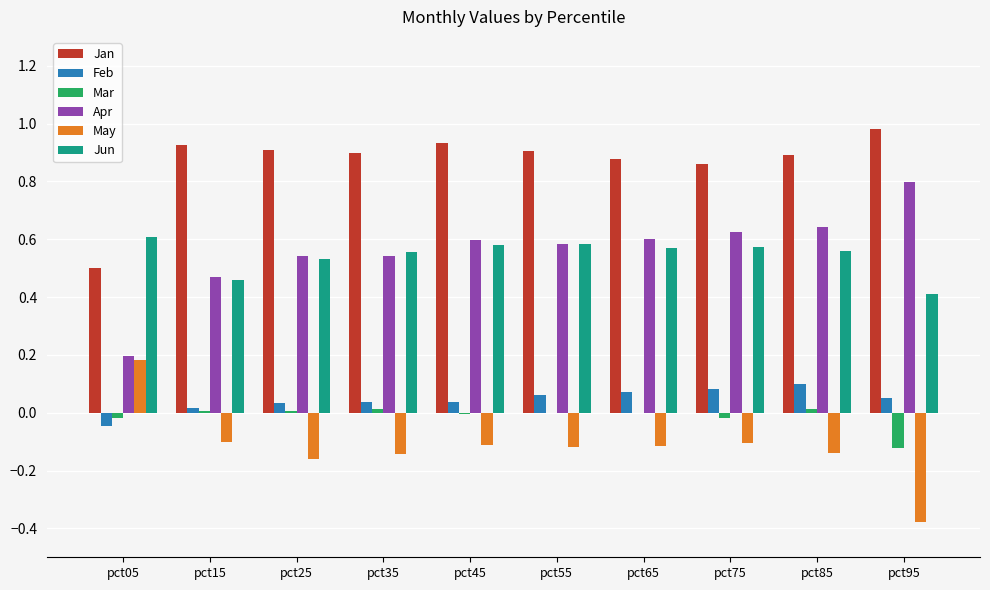

How many groups of bars are there?

10